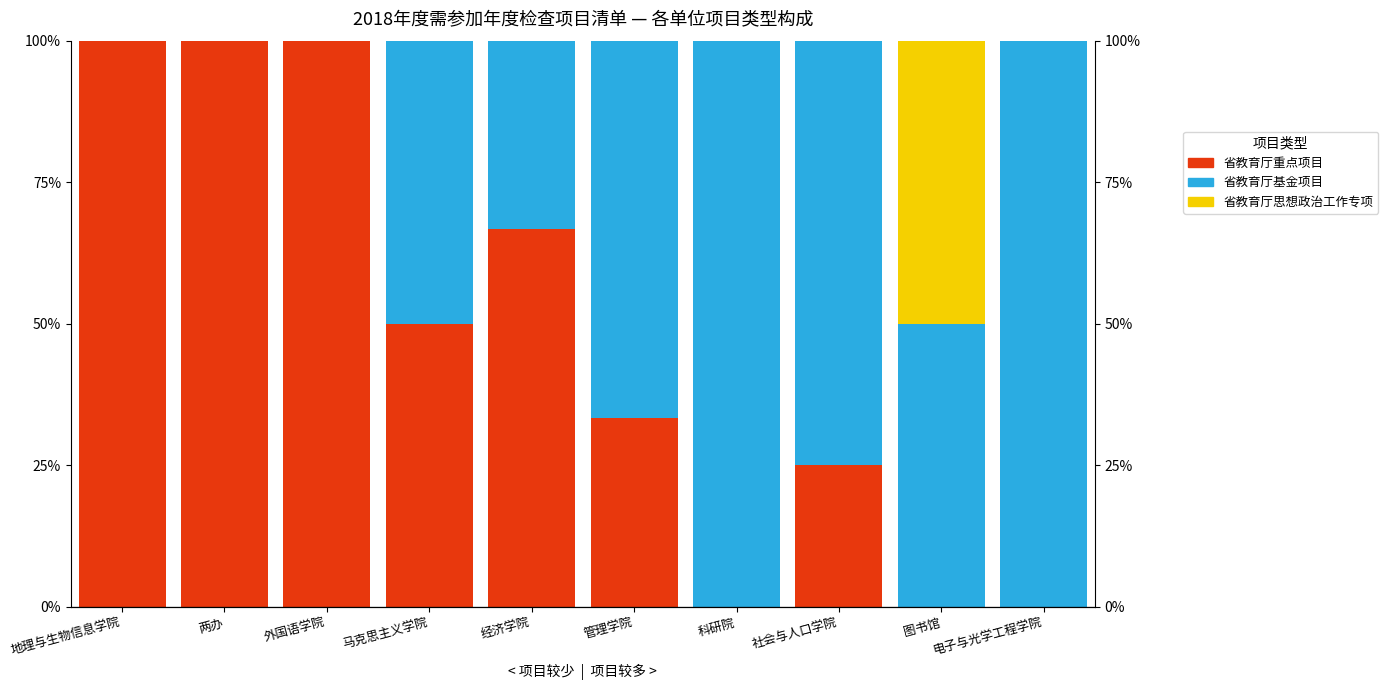

At 外国语学院, list the series in order from smallest to largest.

省教育厅基金项目, 省教育厅思想政治工作专项, 省教育厅重点项目